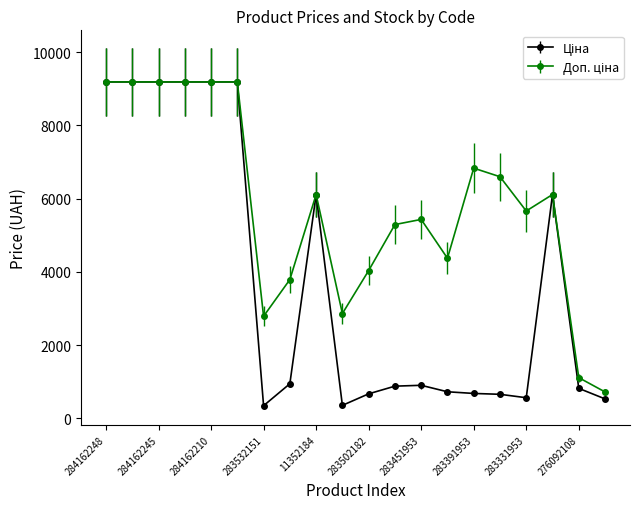

At how many categories does at least one series exceed 1360?

18